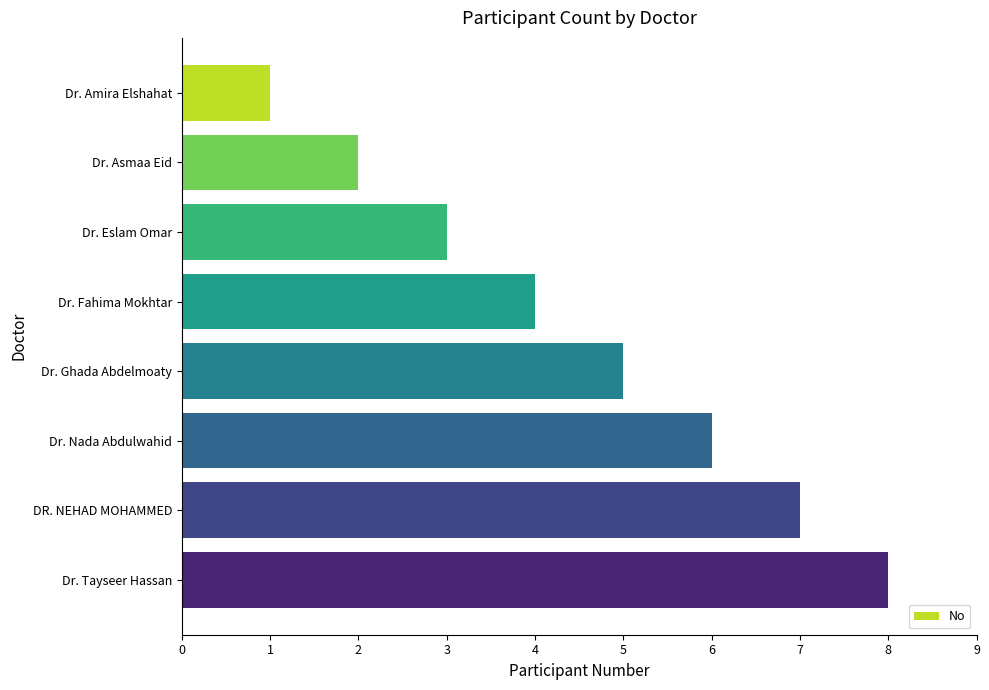

What is the maximum value shown in the chart?

8